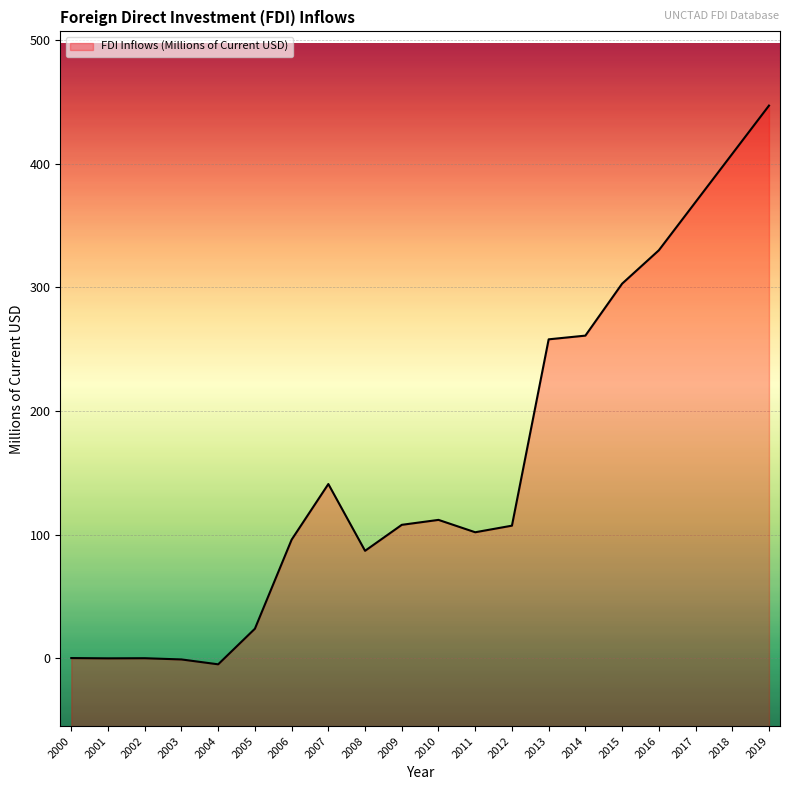

What is the difference between the maximum and minimum values?

451.8